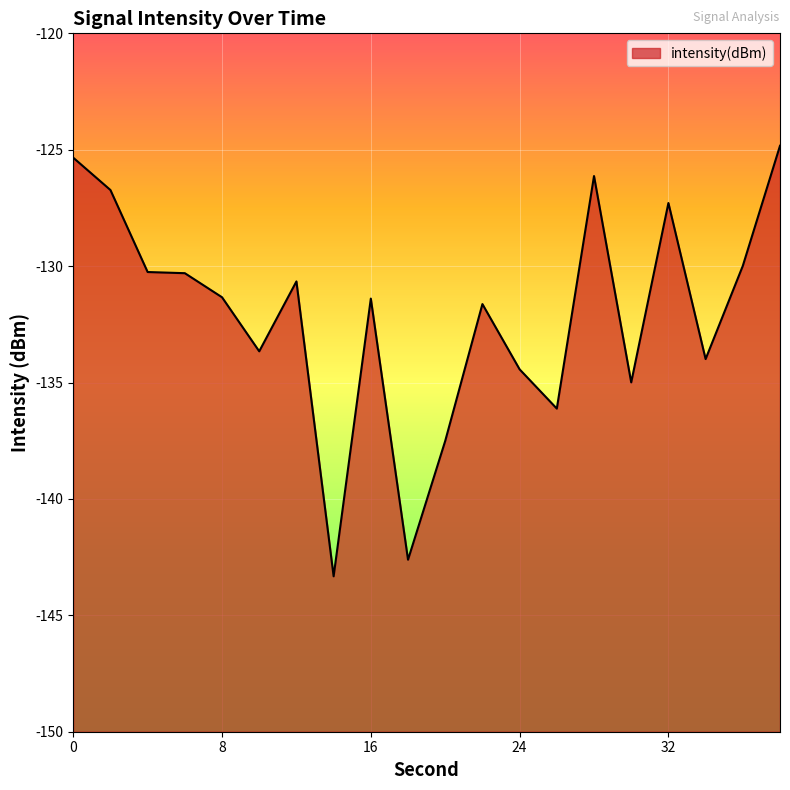

Read the value at 28.

-126.1